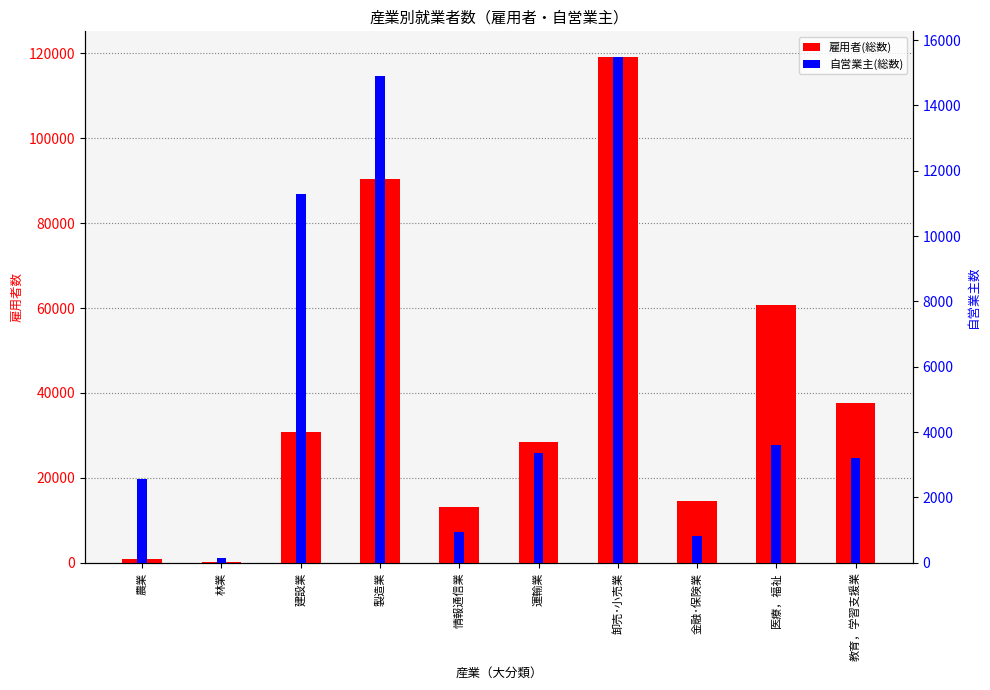

What are all the series names shown in the legend?

雇用者(総数), 自営業主(総数)